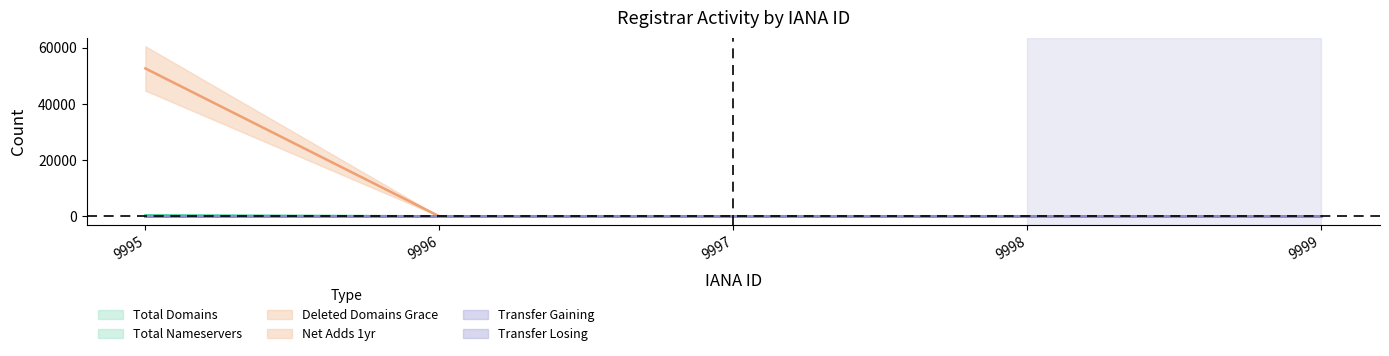

True or false: net-adds-1-yr has a value of 0 at 9999.

True